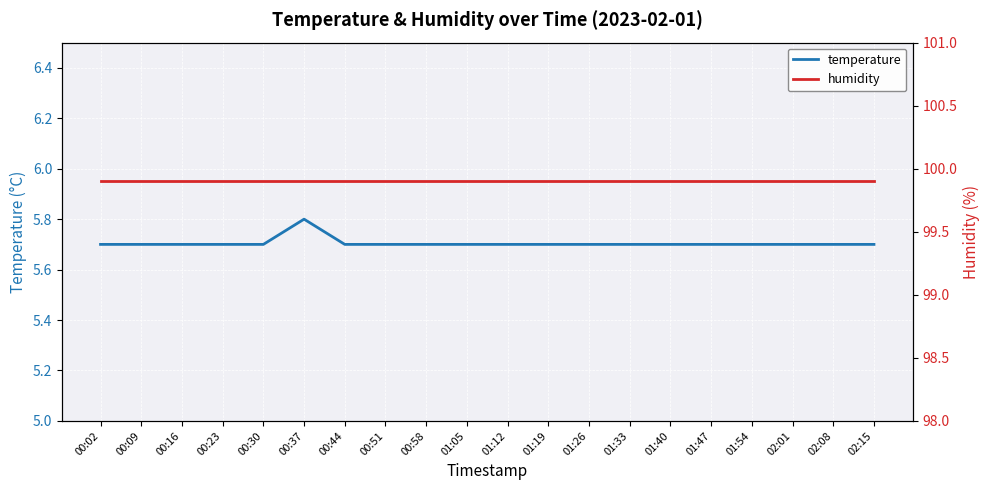

What is the value of the temperature point at the 19th from the left?

5.7